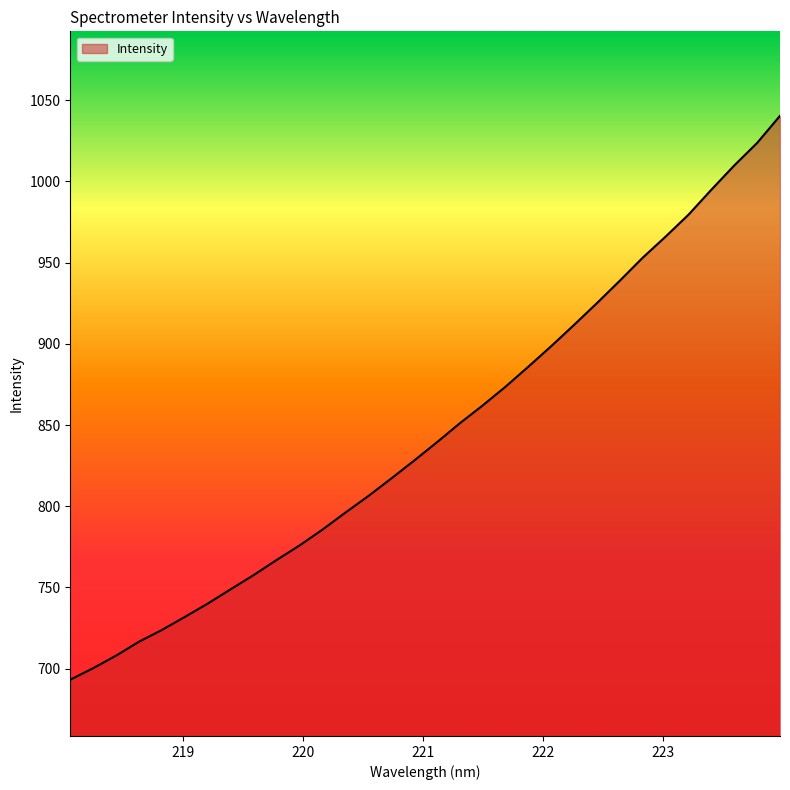

What is the minimum value shown in the chart?

693.2